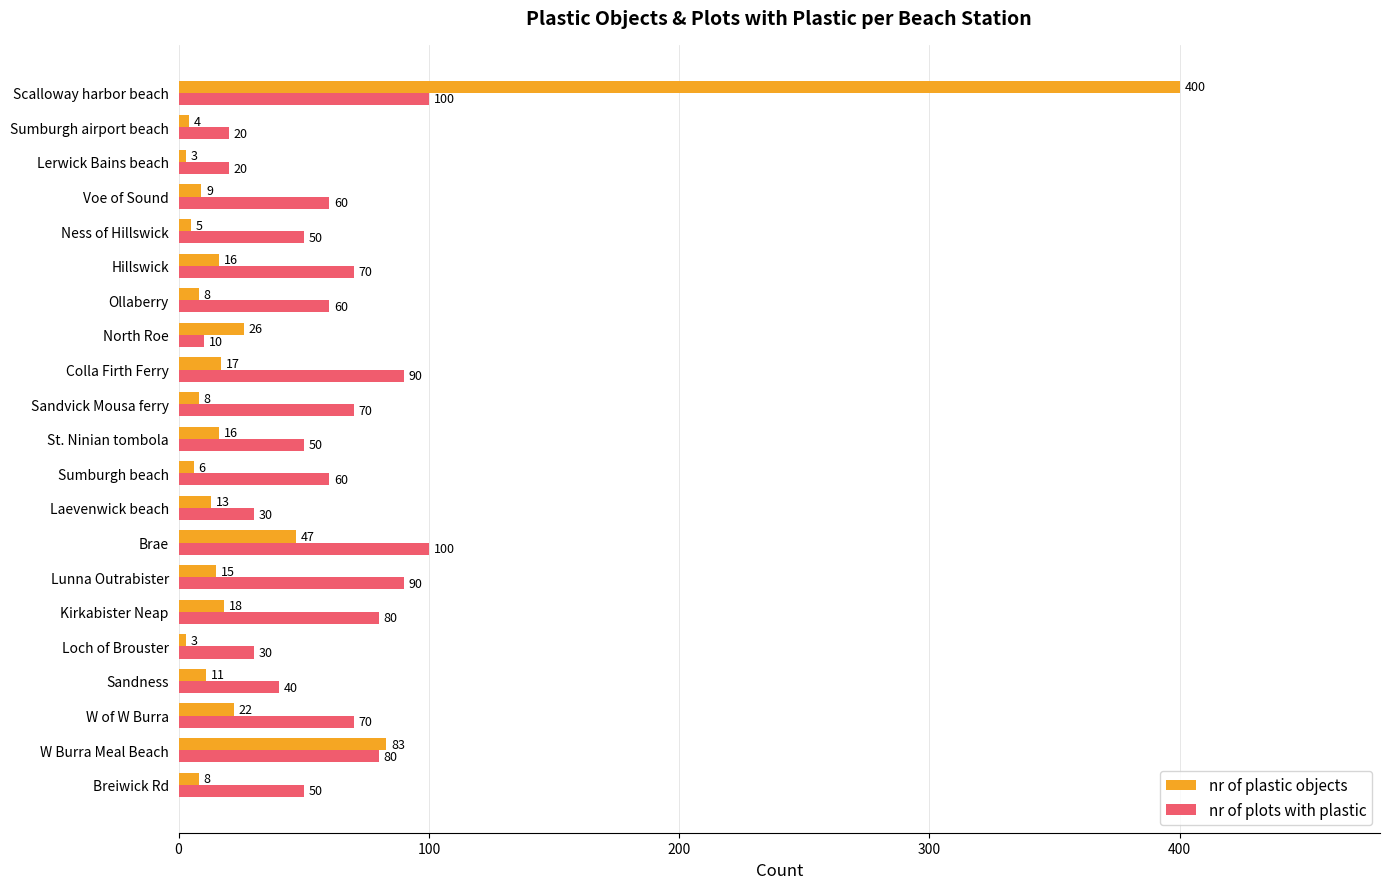

What are all the series names shown in the legend?

nr of plastic objects, nr of plots with plastic